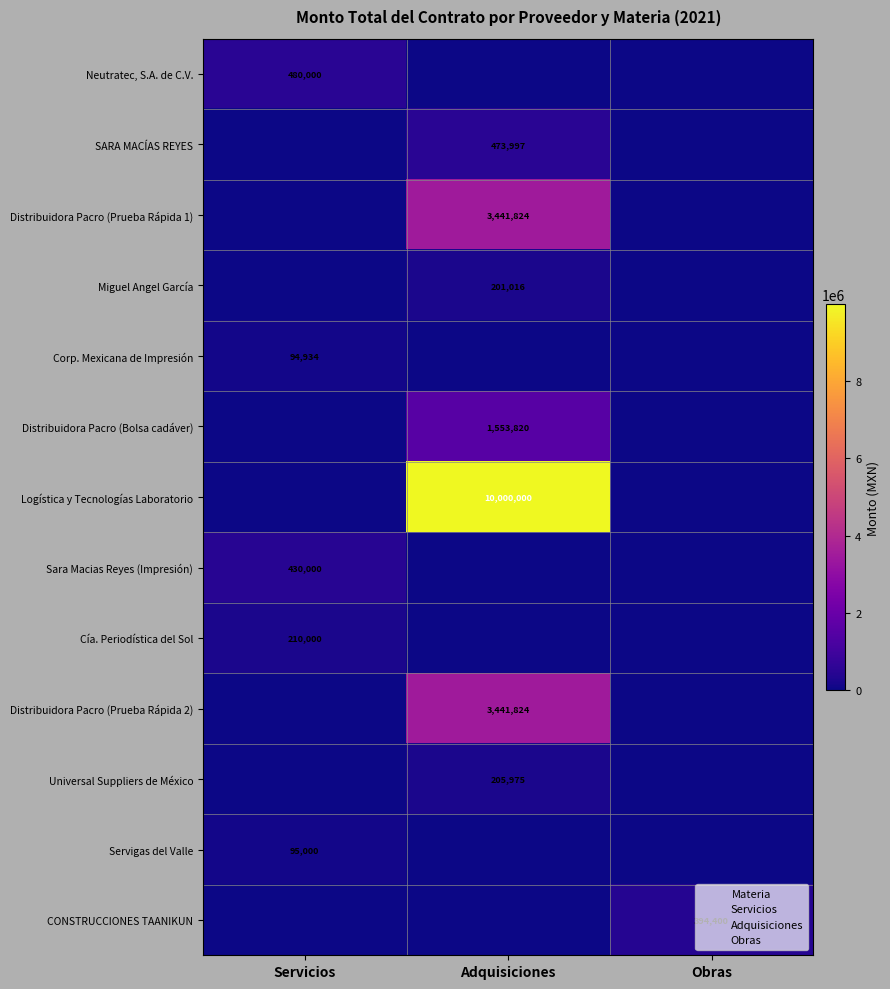

What is the average value of the Servigas del Valle series?

70000.0